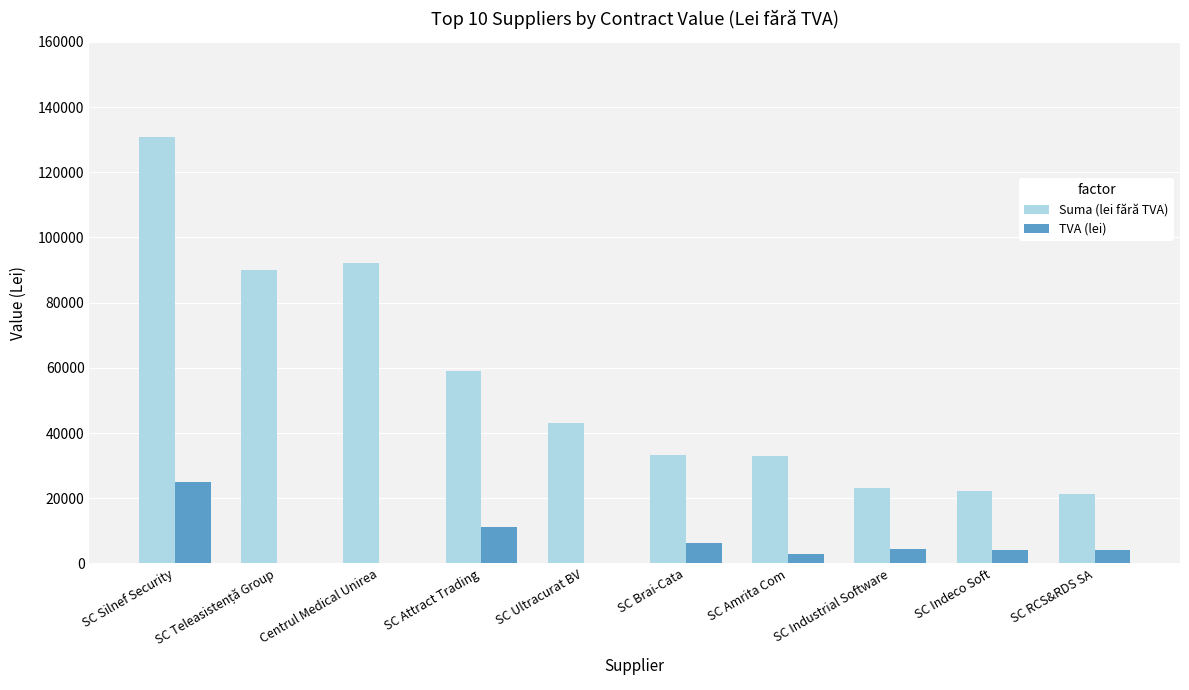

At which category is the sum across all series the highest?

SC Silnef Security